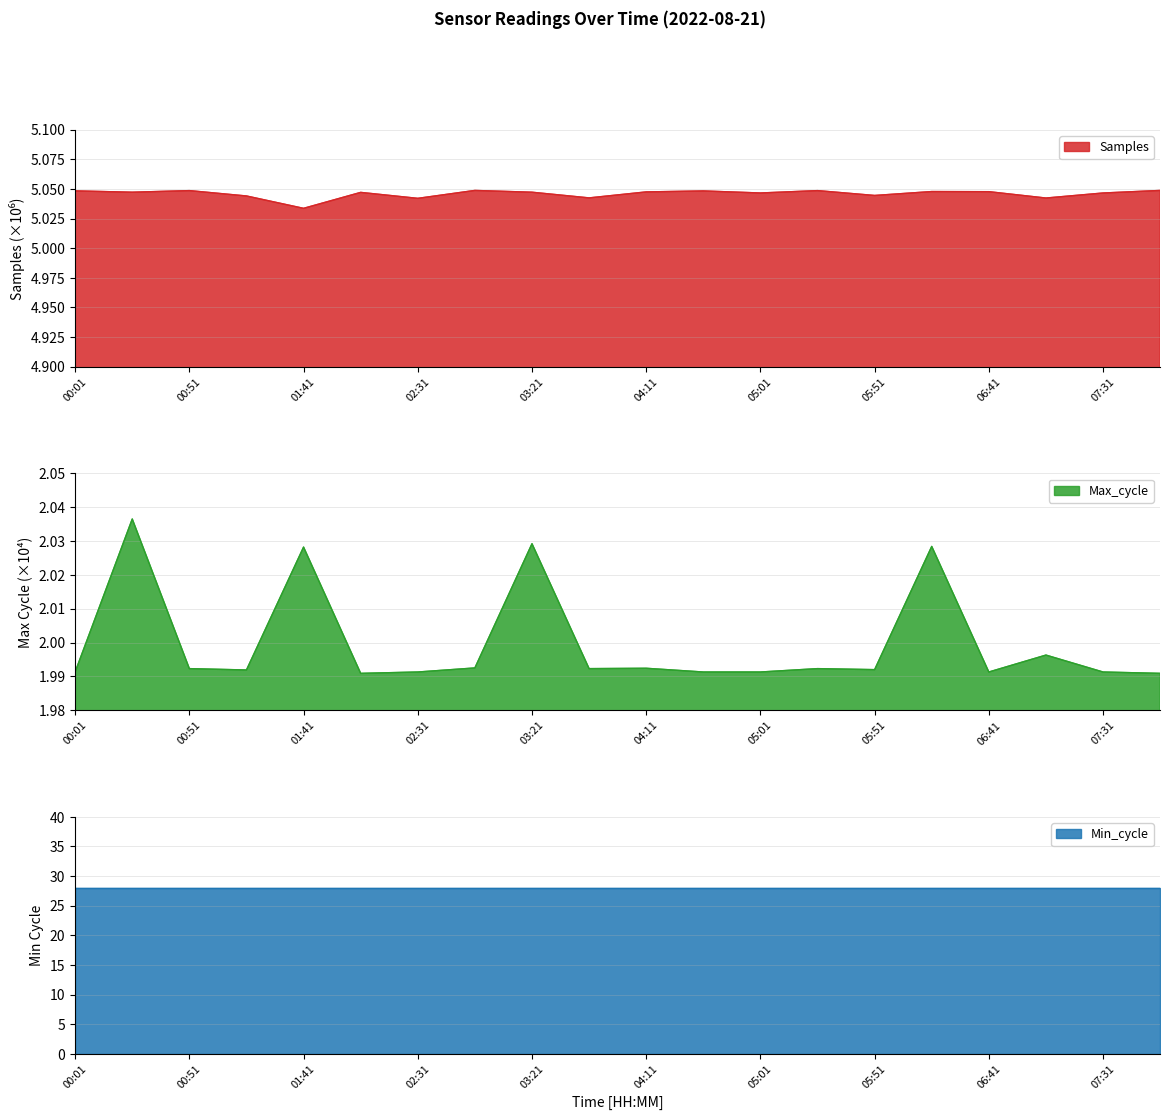

Between 07:06 and 01:16, which is larger?

01:16